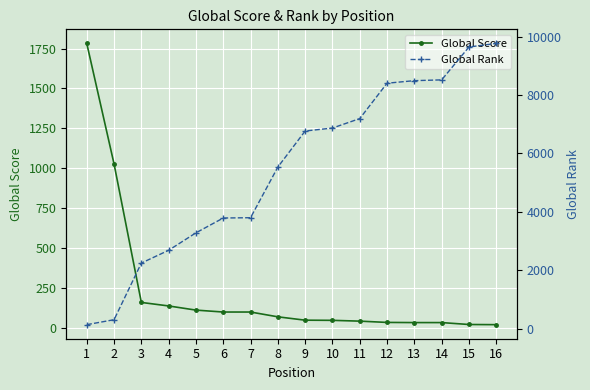

List the series in order of their overall mean, highest first.

Global Rank, Global Score